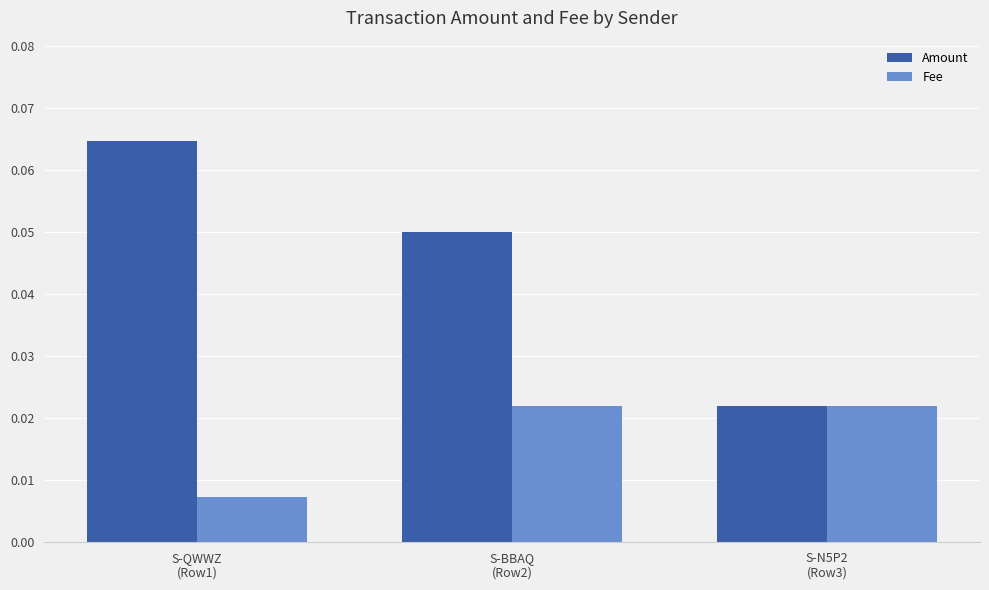

How many bars are there in total?

6